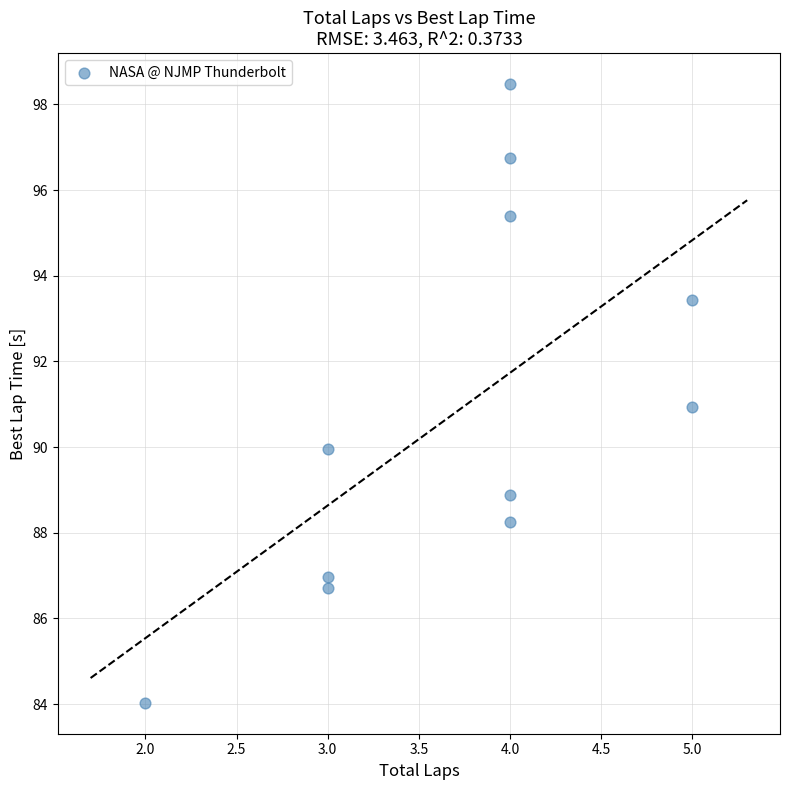

What is the average X value?

3.7